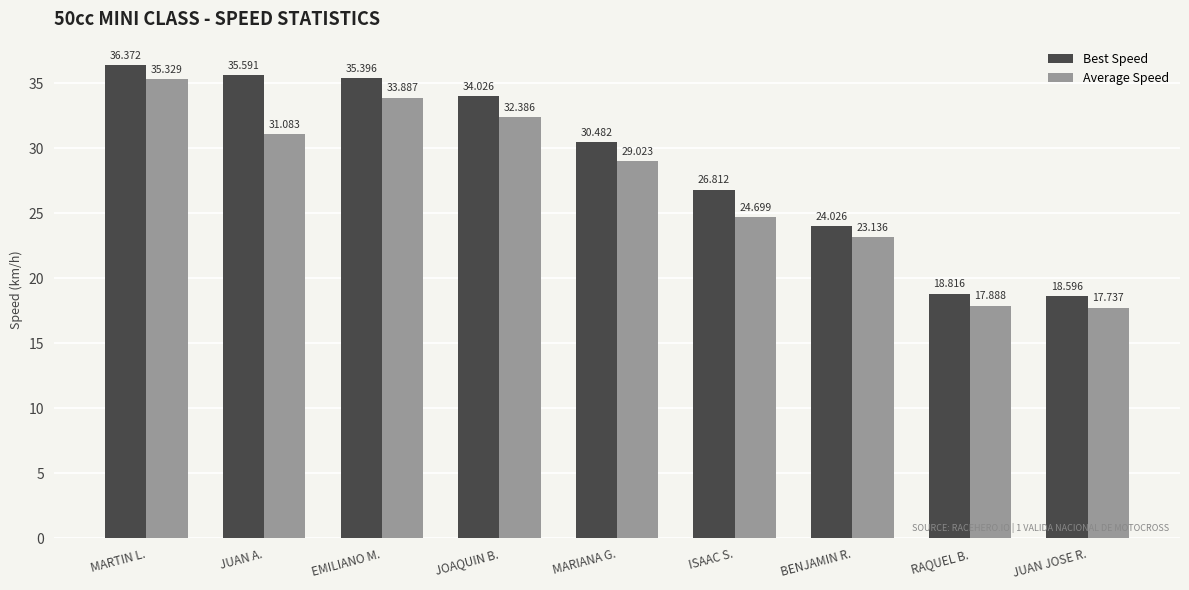

What is the sum of the Average Speed values at ISAAC S. and JOAQUIN B.?

57.1